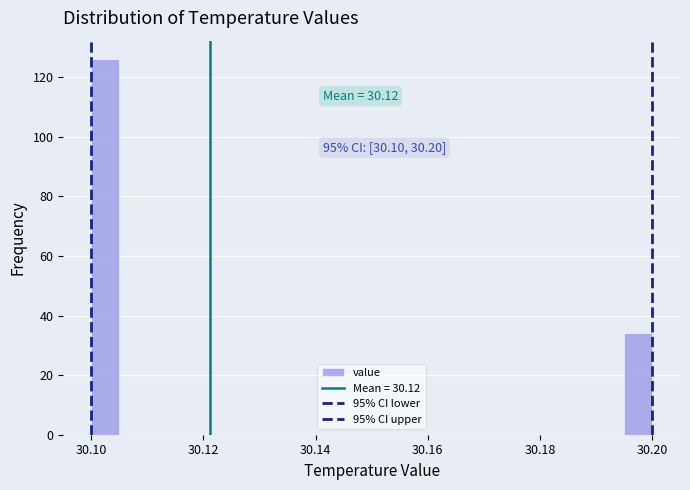

Read against the x-axis, roughly where is the centre of the tallest bar?

30.102